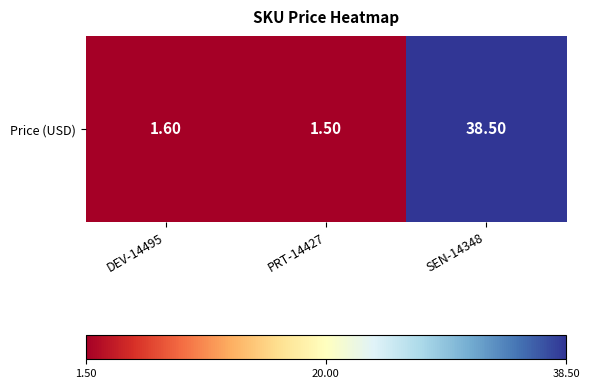

Reading left to right, list all the values displayed in this chart.

1.6	1.5	38.5